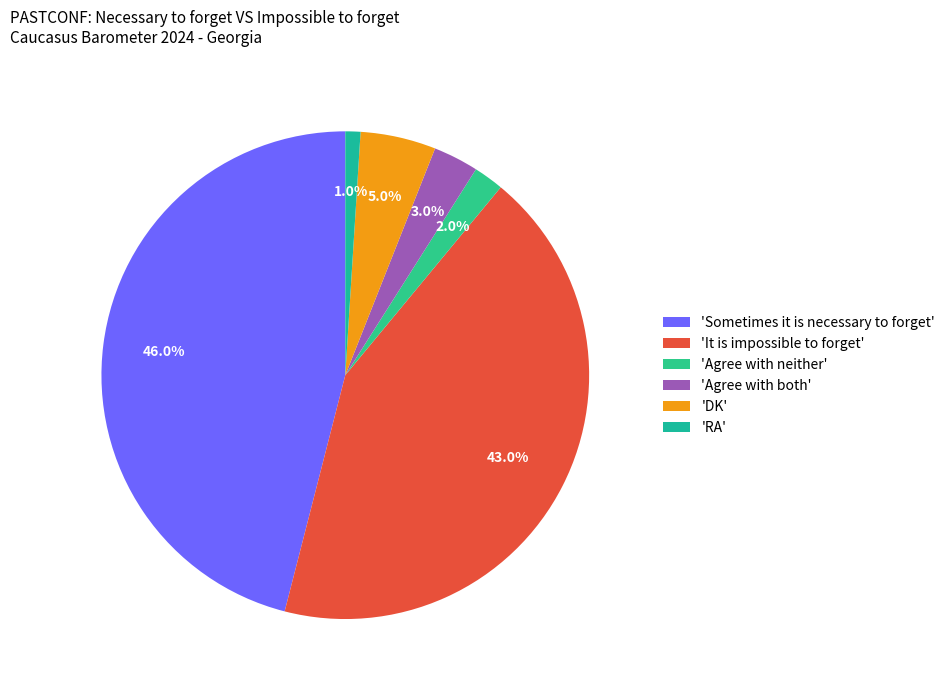

Rank the categories by value from lowest to highest.

'RA', 'Agree with neither', 'Agree with both', 'DK', 'It is impossible to forget', 'Sometimes it is necessary to forget'